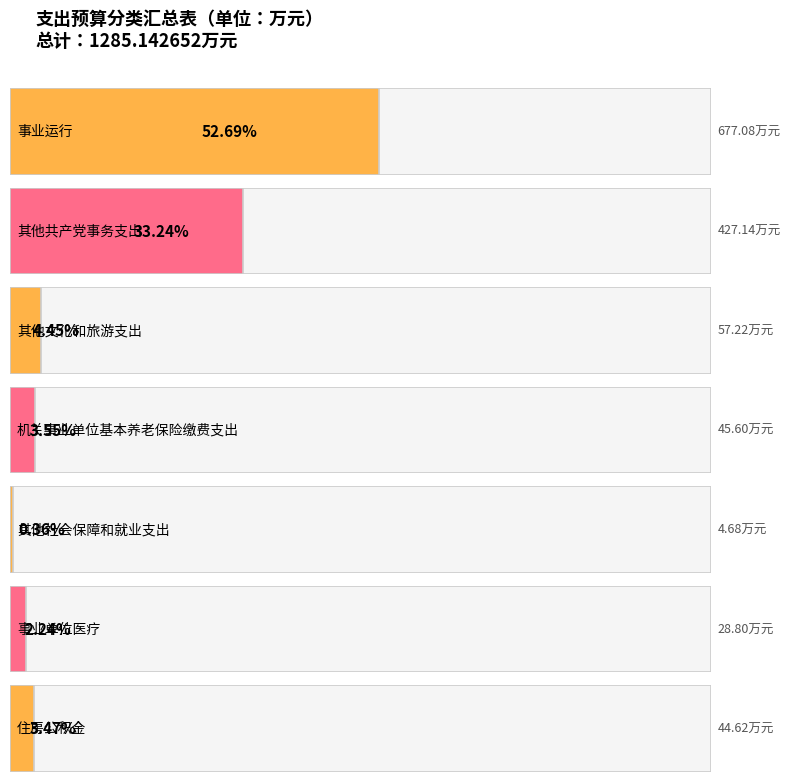

Reading left to right, list all the values displayed in this chart.

事业运行=677.1	其他共产党事务支出=427.1	其他文化和旅游支出=57.2	机关事业单位基本养老保险缴费支出=45.6	其他社会保障和就业支出=4.7	事业单位医疗=28.8	住房公积金=44.6